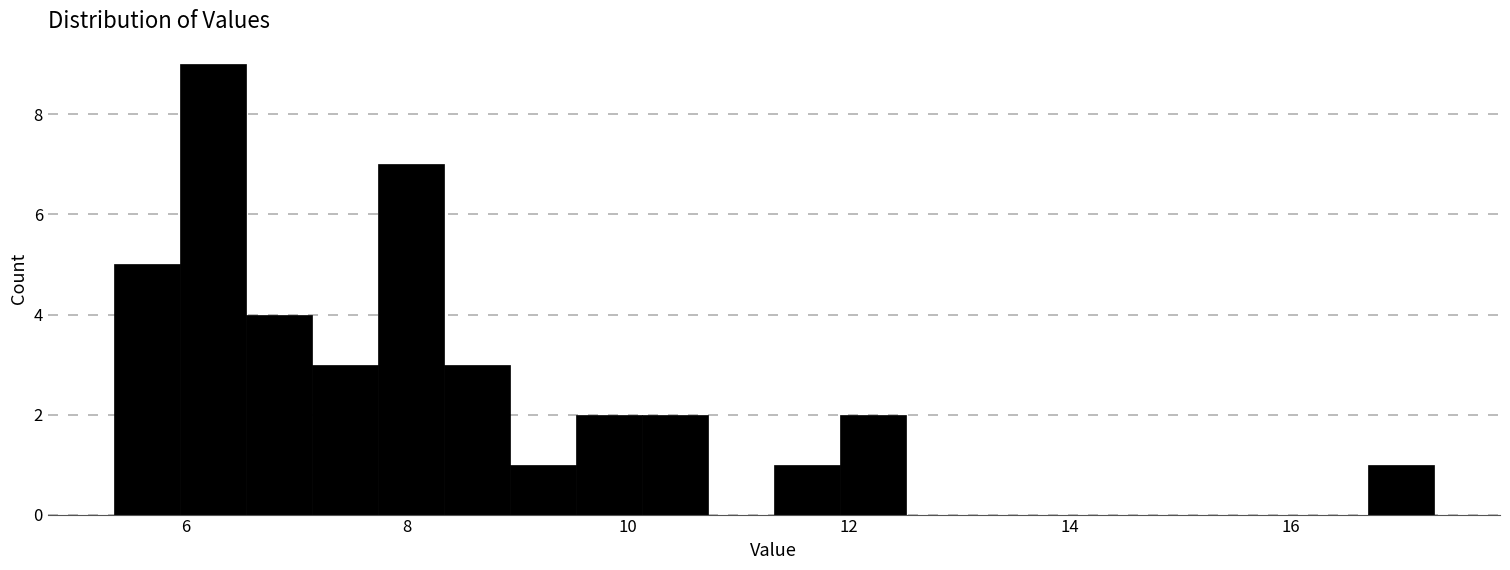

Around what value on the x-axis is the tallest bar? Give the approximate position of its centre, as read against the axis.

6.2